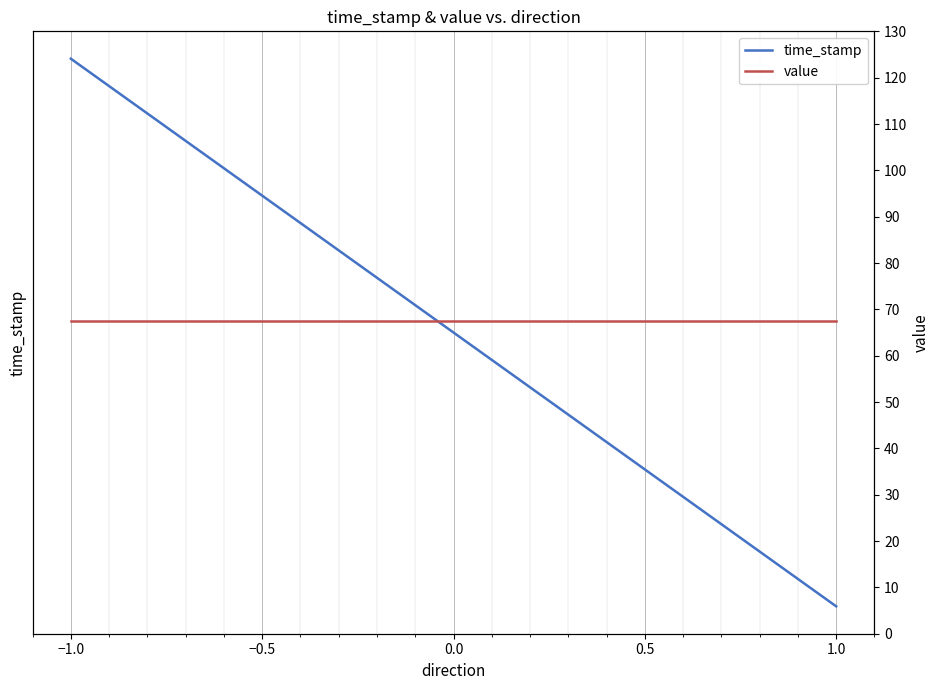

Is it true that time_stamp equals 523869521.4 at −1.0?

False